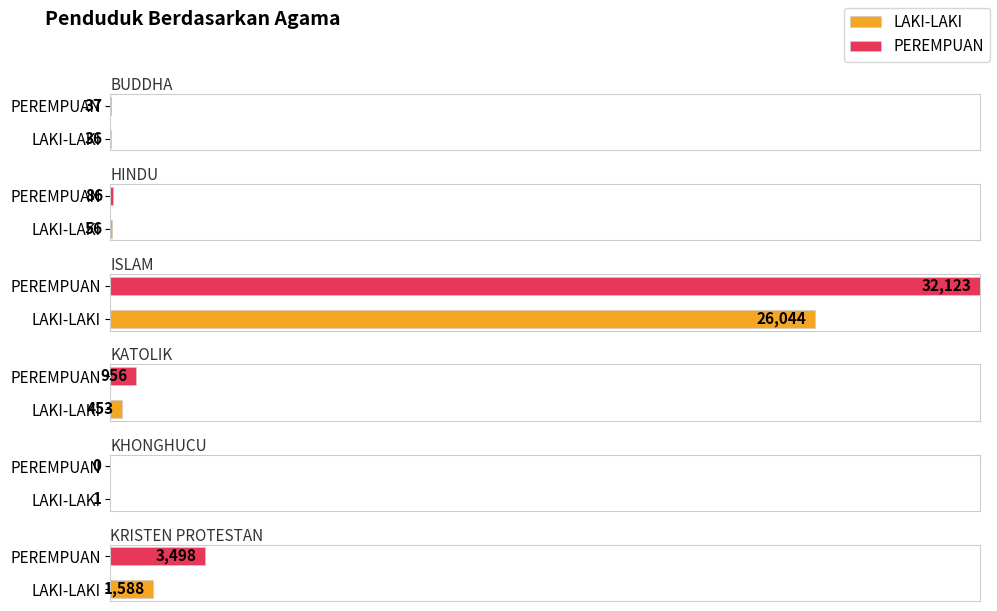

Count the number of data series in this chart.

2